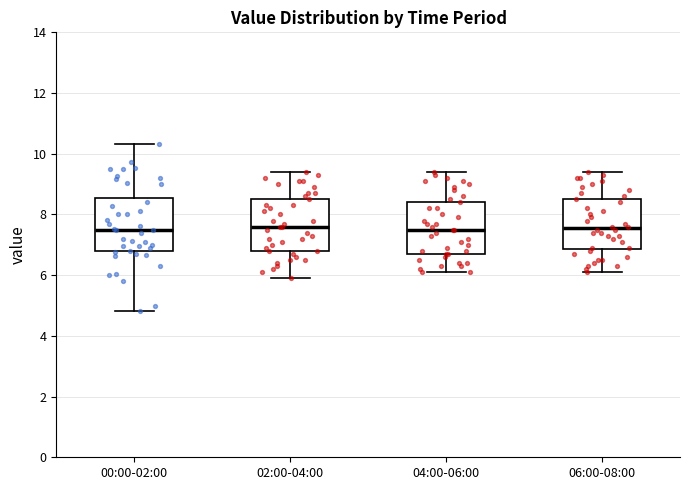

Reading left to right, read every box against the y-axis: the position of its median line, the range the box covers, and the ends of its whiskers. The values are not printed on the chart, so give them approximately, as read against the axis.

00:00-02:00: median 7.6, box 6.8 to 8.6, whiskers 4.8 to 10.4
02:00-04:00: median 7.6, box 6.8 to 8.6, whiskers 6.0 to 9.4
04:00-06:00: median 7.6, box 6.8 to 8.4, whiskers 6.2 to 9.4
06:00-08:00: median 7.6, box 6.8 to 8.6, whiskers 6.2 to 9.4